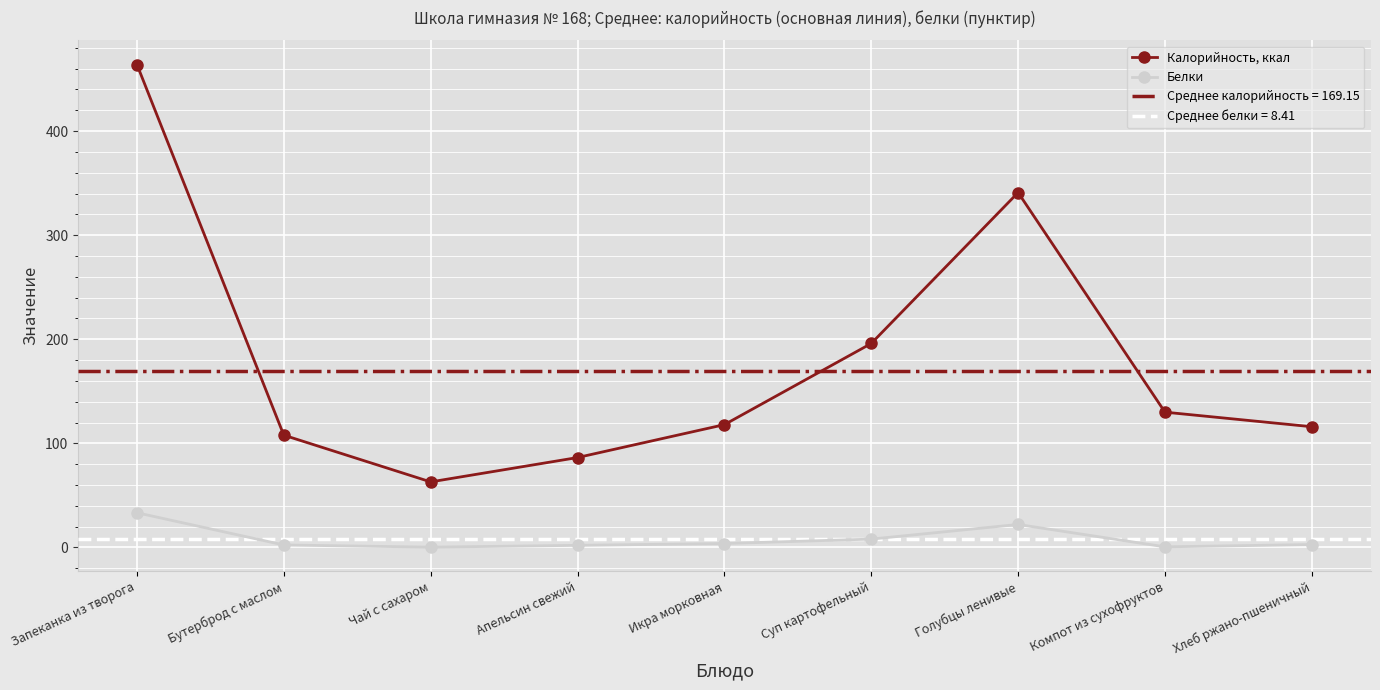

What is the highest value of the Белки series?

33.4